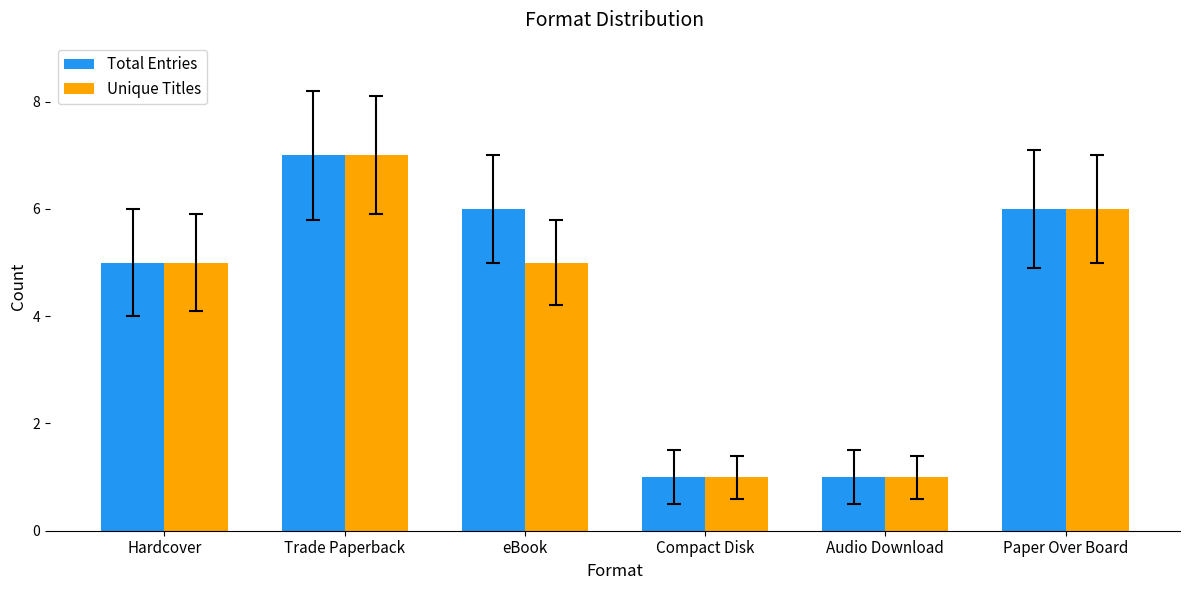

Which label corresponds to the largest value in the chart?

Trade Paperback